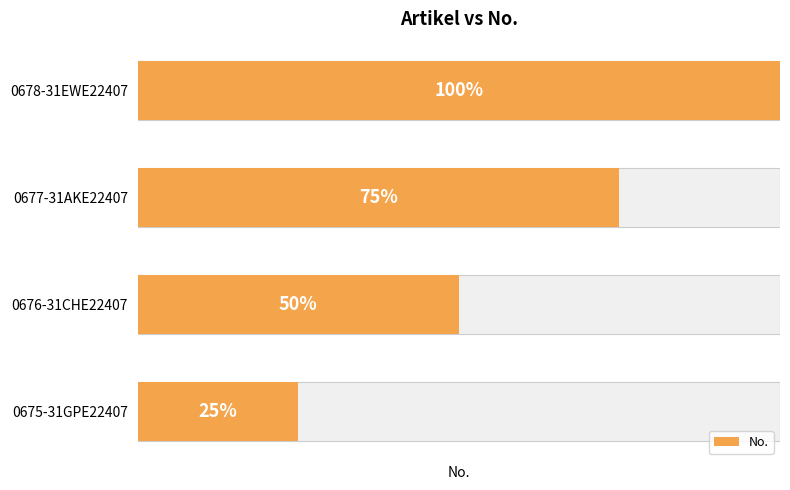

How many values are below 3?

2